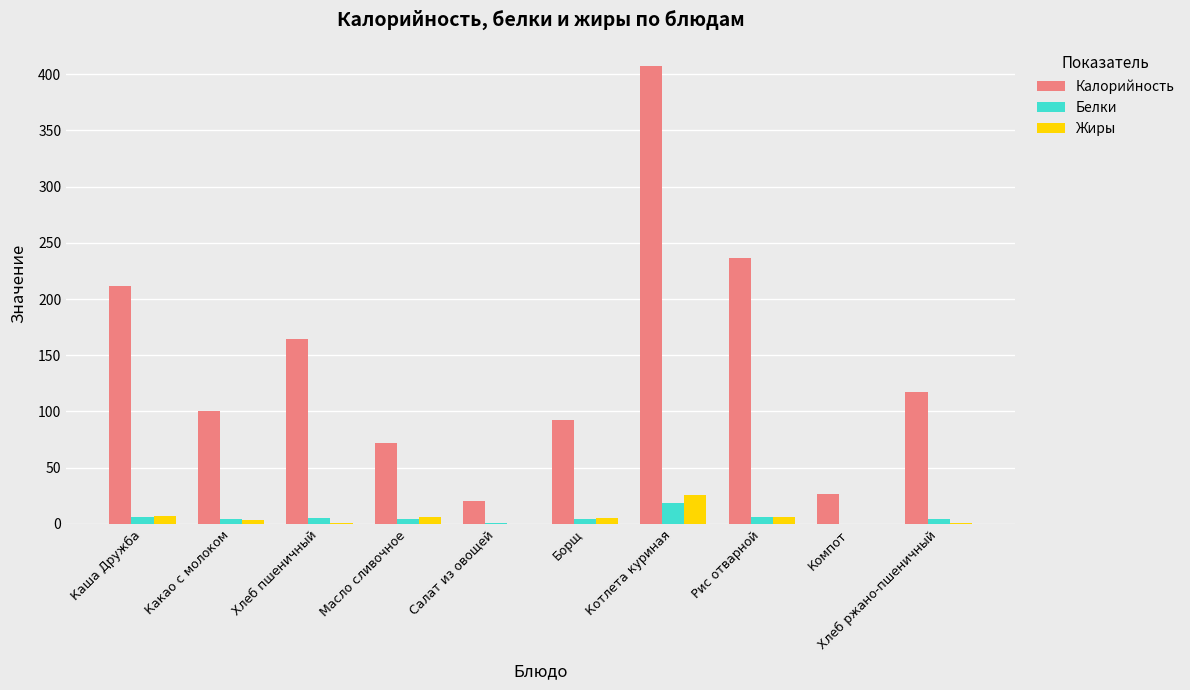

At which category is the sum across all series the highest?

Котлета куриная